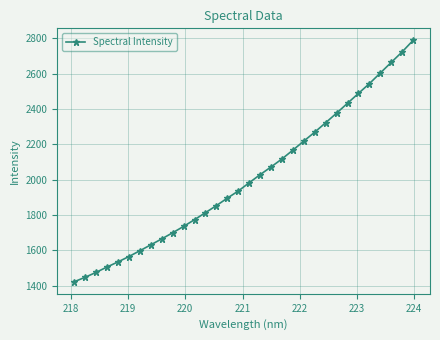

What is the difference between the maximum and minimum values?

1363.7